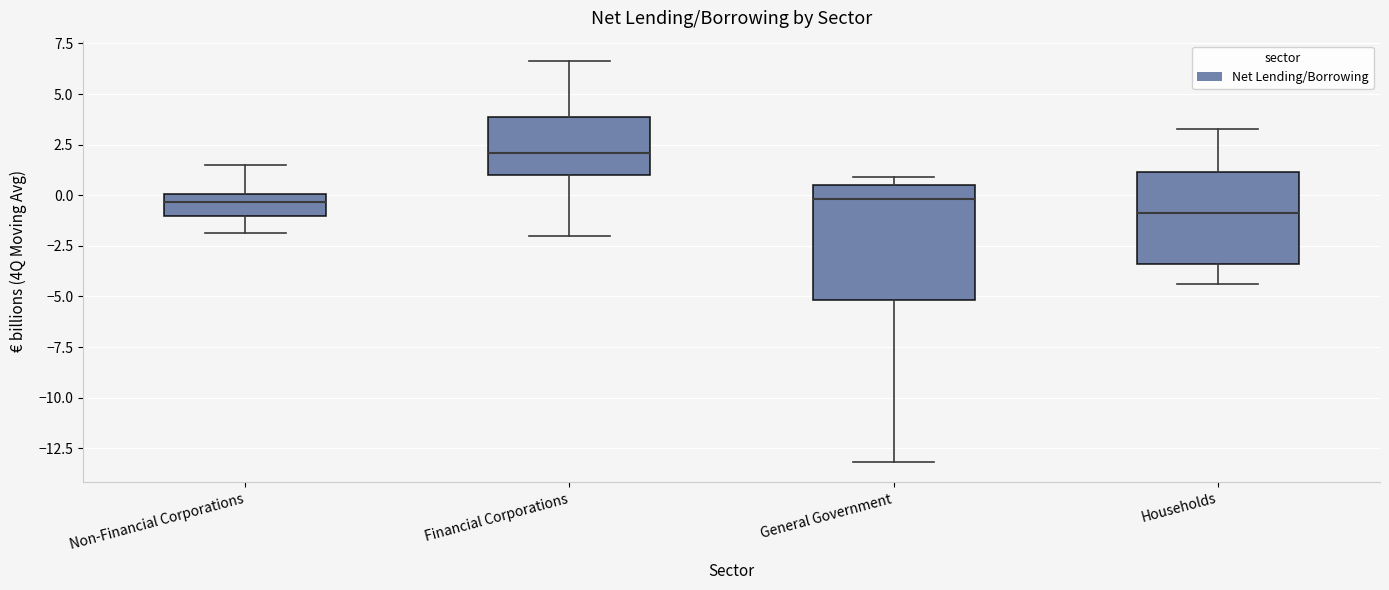

Reading left to right, transcribe this box plot: for each box, give where its median line is, the range the box spans, and where its two whiskers end, as read against the y-axis. The values are not printed on the chart, so give them approximately, as read against the axis.

Non-Financial Corporations: median -0.5, box -1.0 to 0.0, whiskers -2.0 to 1.5
Financial Corporations: median 2.0, box 1.0 to 4.0, whiskers -2.0 to 6.5
General Government: median 0.0, box -5.0 to 0.5, whiskers -13.0 to 1.0
Households: median -1.0, box -3.5 to 1.0, whiskers -4.5 to 3.5